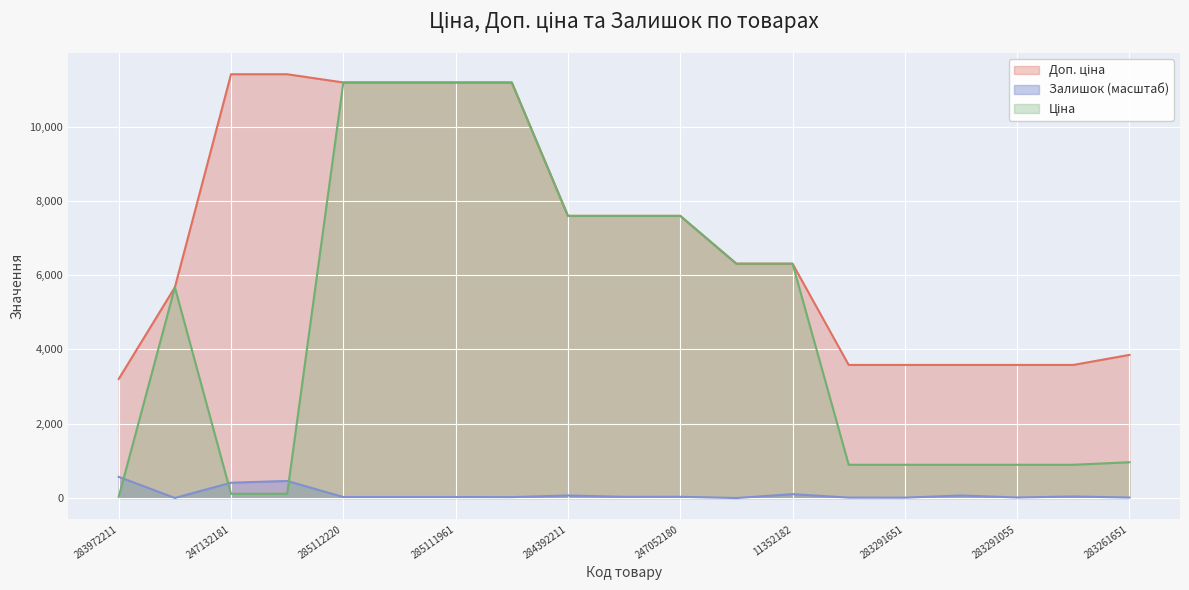

What are all the series names shown in the legend?

Ціна, Доп. ціна, Залишок